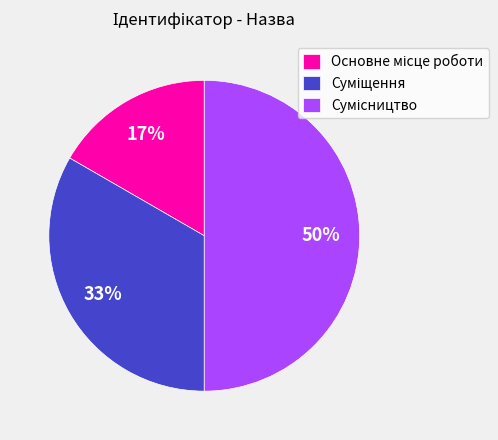

To the nearest percent, what is the average slice percentage?

33%